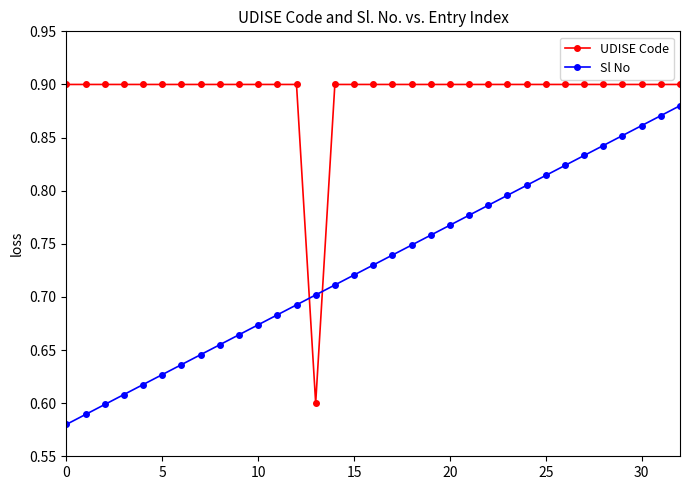

What is the sum of all UDISE Code values?

29.4